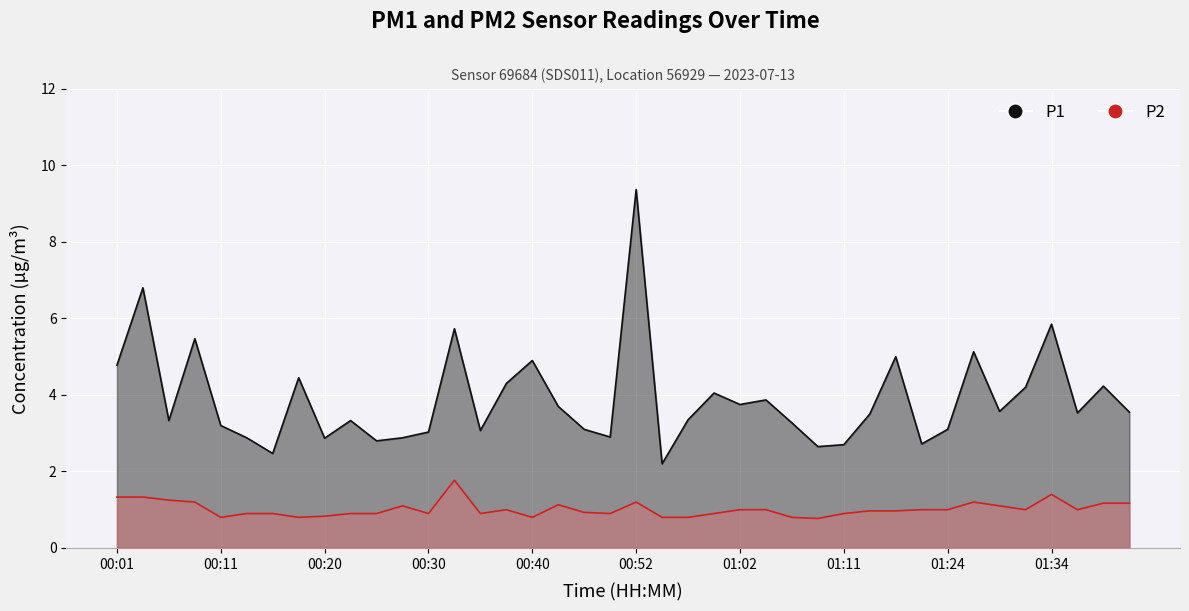

At 01:07, list the series in order from smallest to largest.

P2, P1